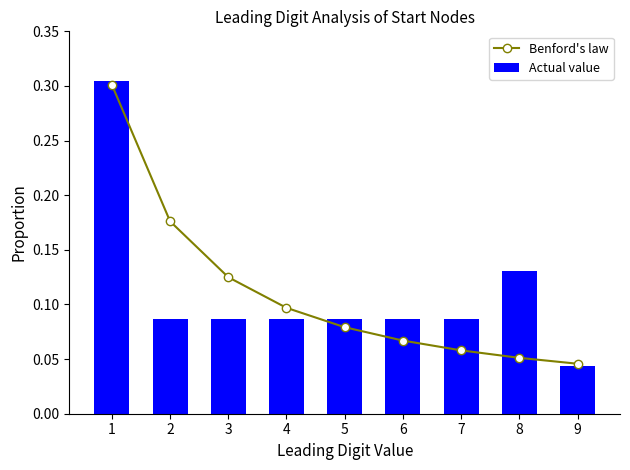

Does the chart contain any negative values?

No